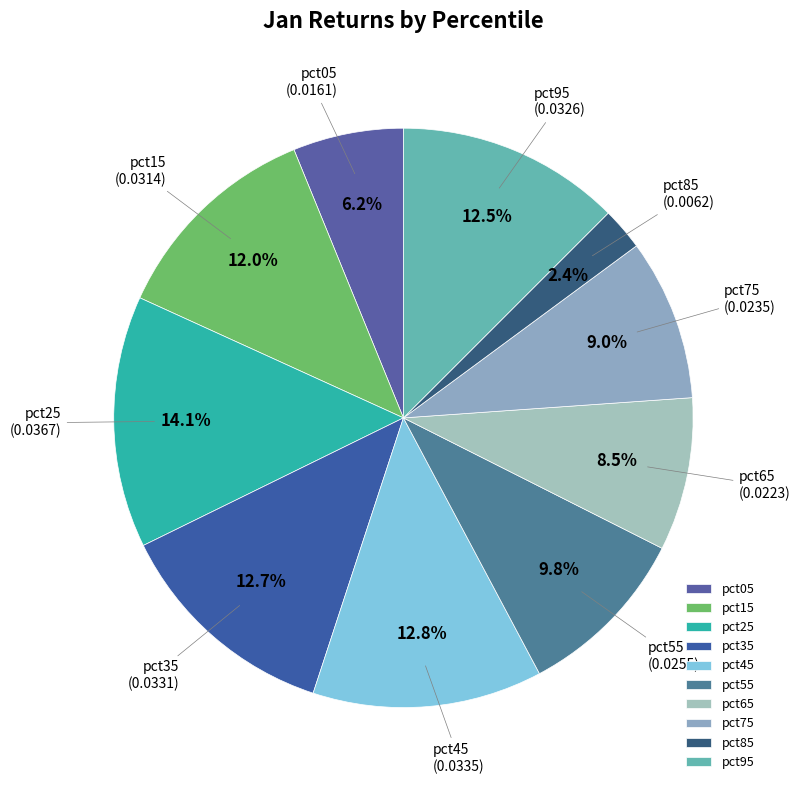

Is pct85 the majority of the pie?

No